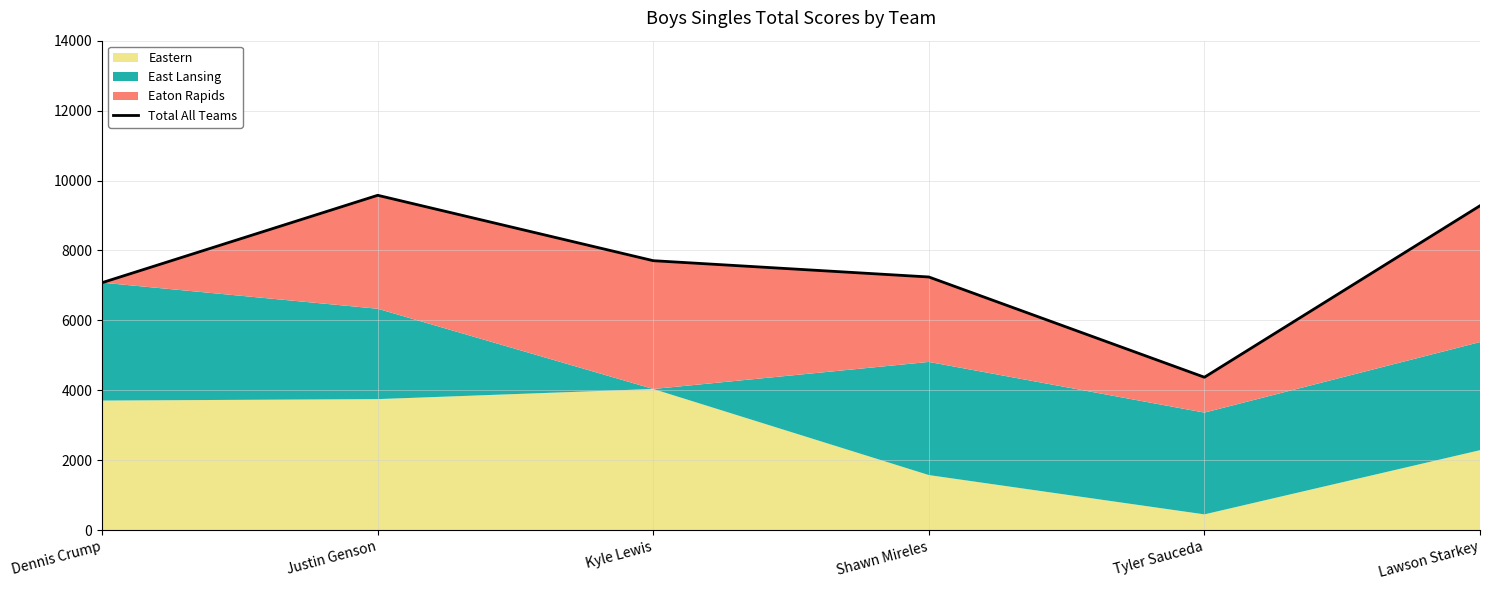

The value at Justin Genson is 4452. True or false?

False